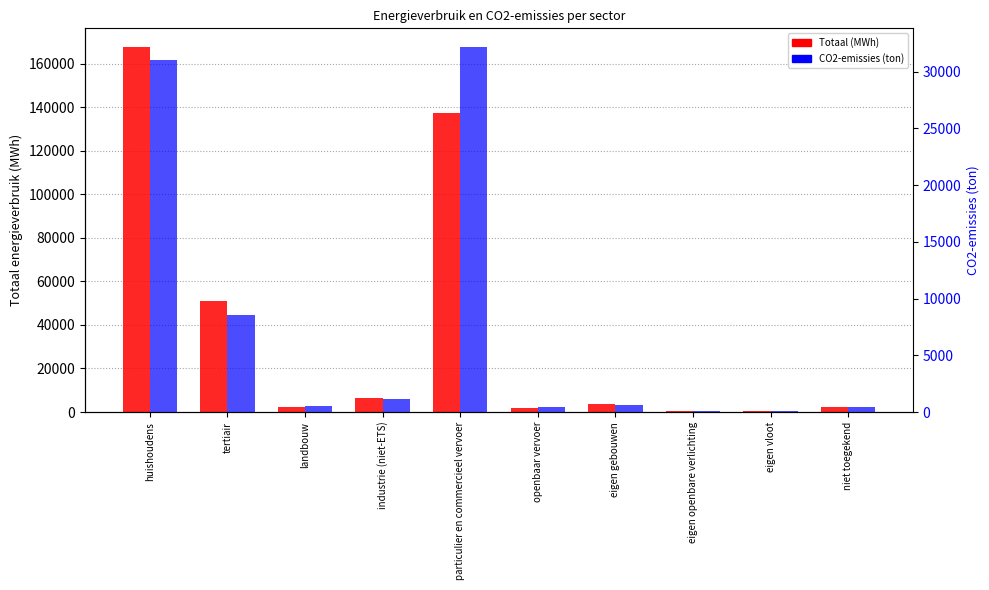

Where does the CO2-emissies (ton) series first go above 650?

huishoudens